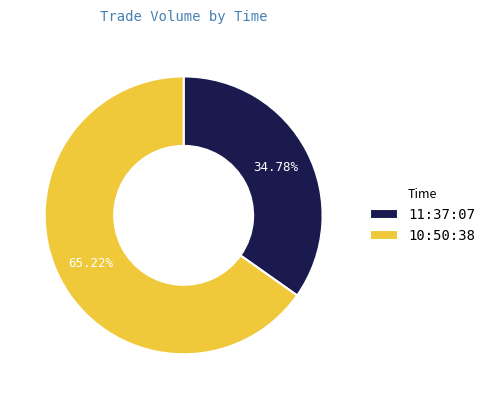

Rank the categories by value from lowest to highest.

11:37:07, 10:50:38